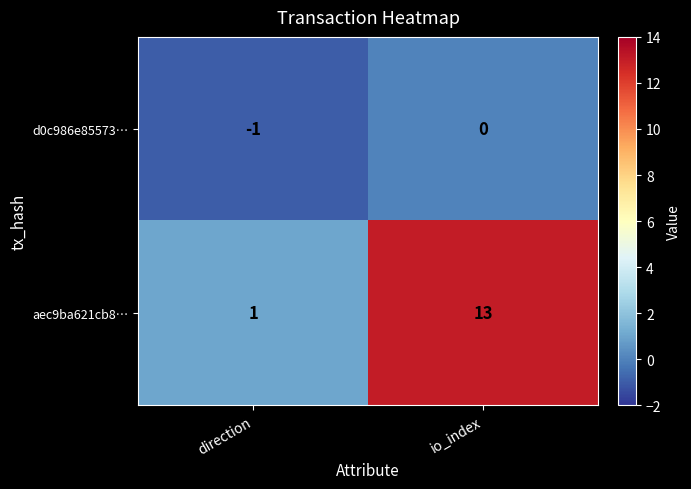

Which label corresponds to the largest value in the chart?

io_index